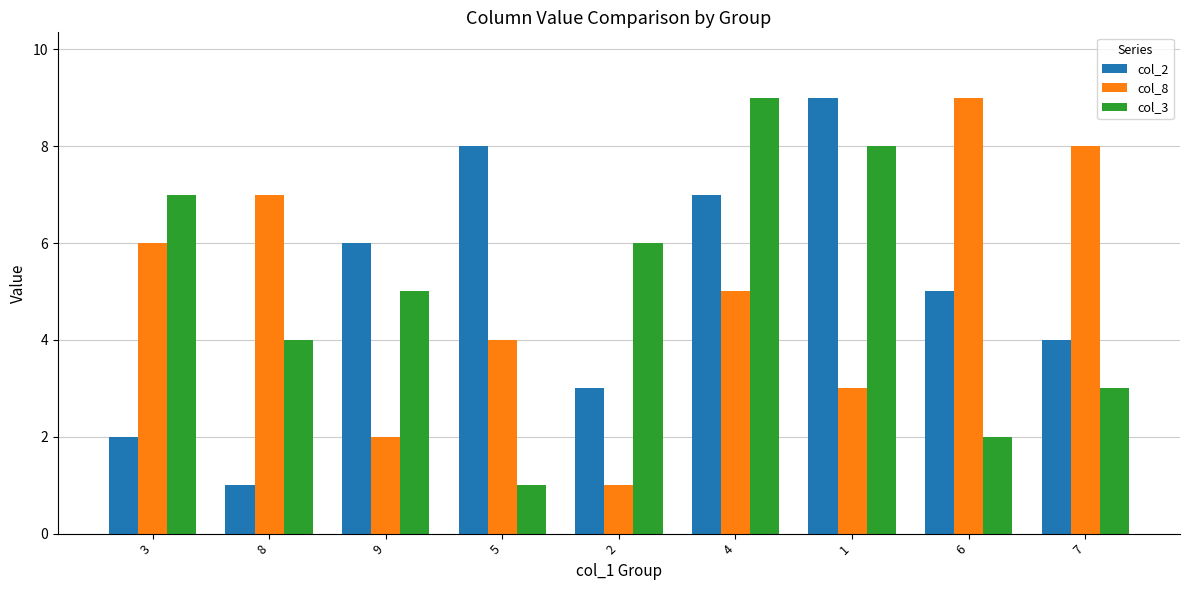

What is the spread (max minus min) of values at 1?

6